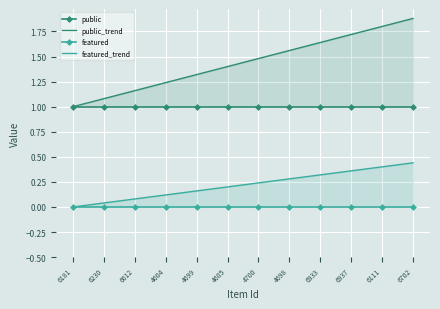

What is the difference between the maximum and minimum values in the featured_trend series?

0.4